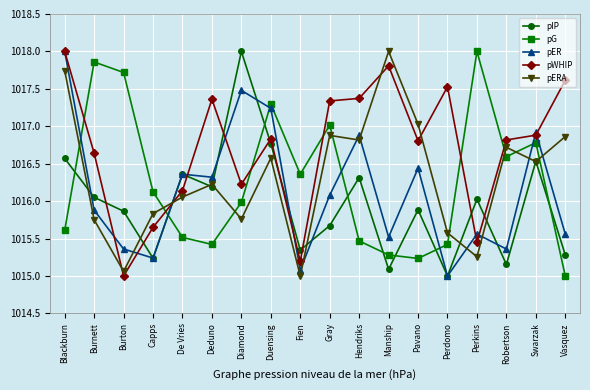

Is this an area chart (filled region under the line)?

No